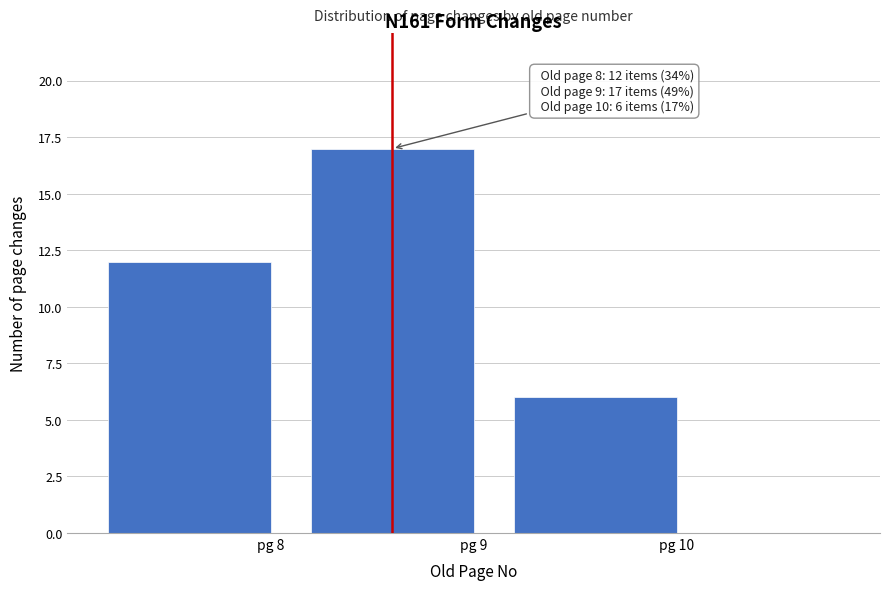

Reading left to right, list all the values displayed in this chart.

12	17	6